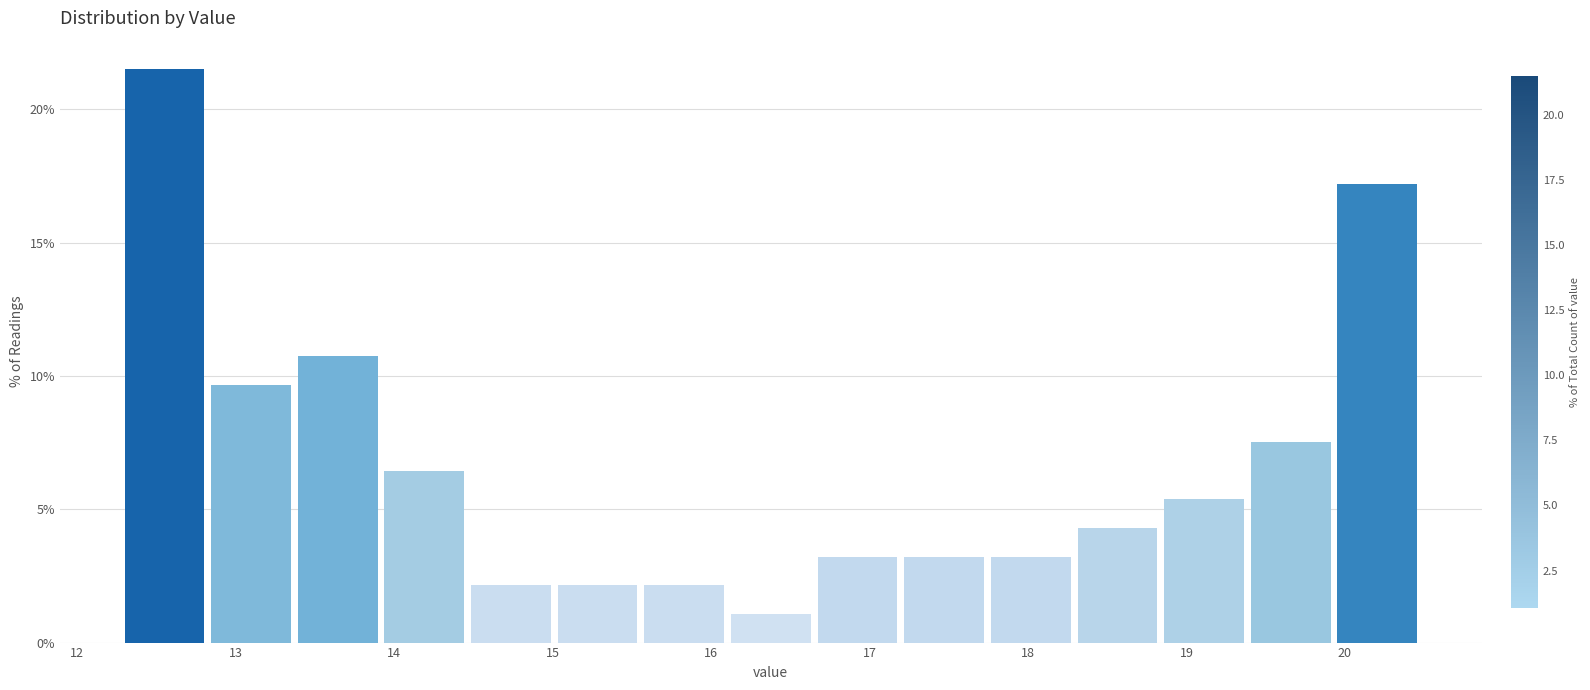

Reading left to right, list every bar in this chart as the range it spans on the x-axis followed by its height. Neither the bar edges nor the heights are printed on the chart, so give them approximately, as read against the axes.

12.3 to 12.8: 21.5
12.8 to 13.4: 9.5
13.4 to 13.9: 11.0
13.9 to 14.5: 6.5
14.5 to 15.0: 2.0
15.0 to 15.6: 2.0
15.6 to 16.1: 2.0
16.1 to 16.7: 1.0
16.7 to 17.2: 3.0
17.2 to 17.8: 3.0
17.8 to 18.3: 3.0
18.3 to 18.9: 4.5
18.9 to 19.4: 5.5
19.4 to 20.0: 7.5
20.0 to 20.5: 17.0